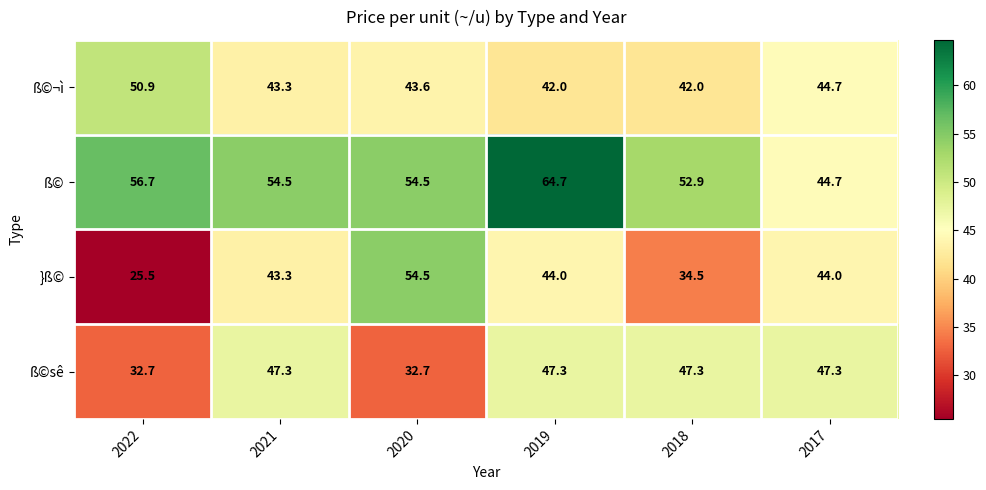

Between 2019 and 2017, which series saw the biggest shift?

ß©